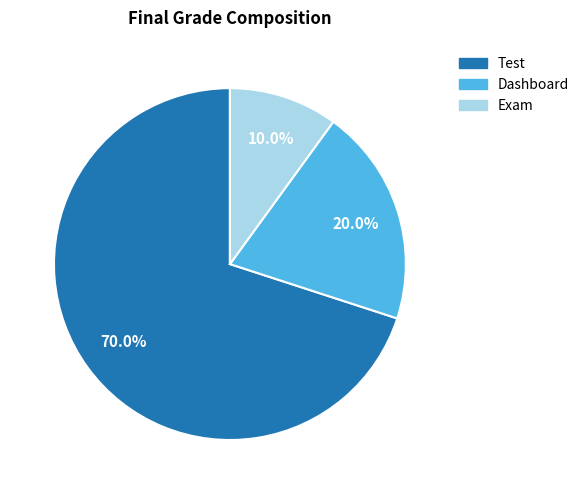

Count the number of slices in the pie.

3